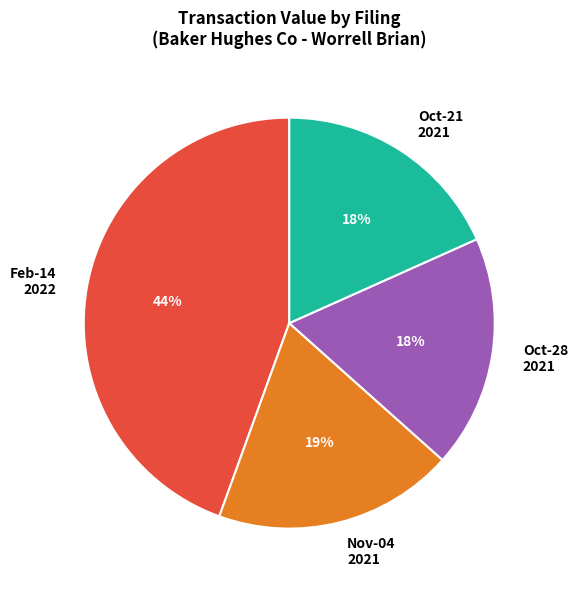

Which slice is the largest?

Feb-14 2022